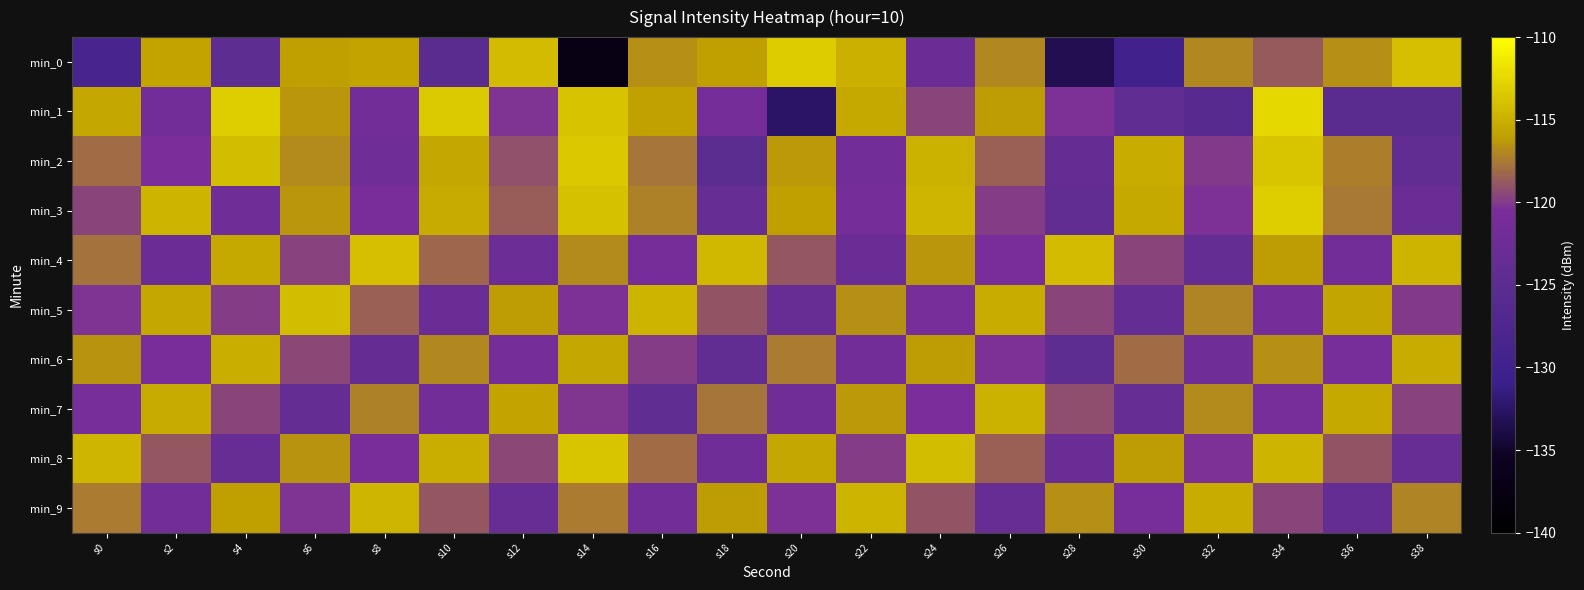

How many data points does each series have?

20